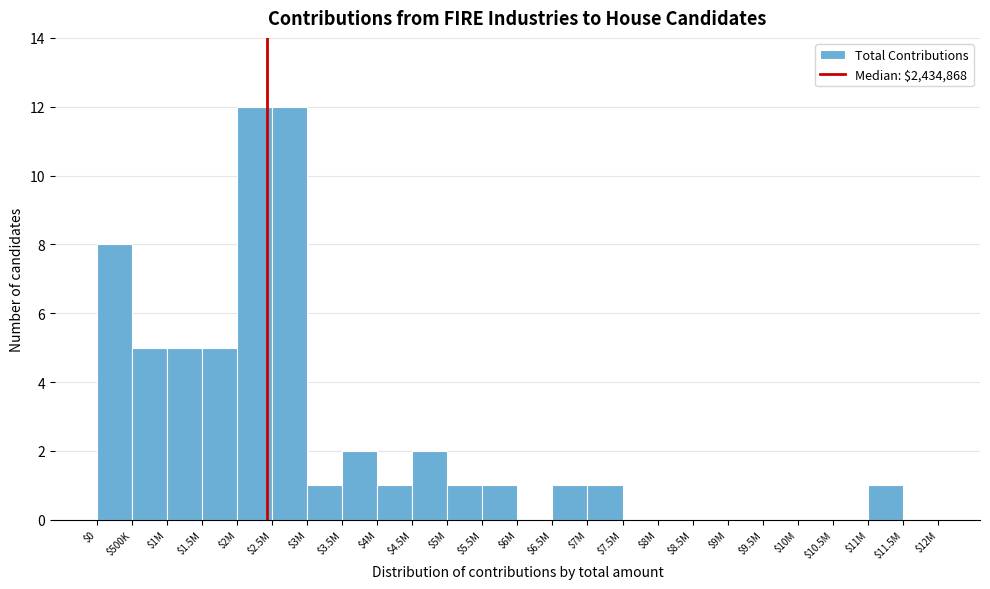

The chart shows a value of 21 at $2.5M. True or false?

False